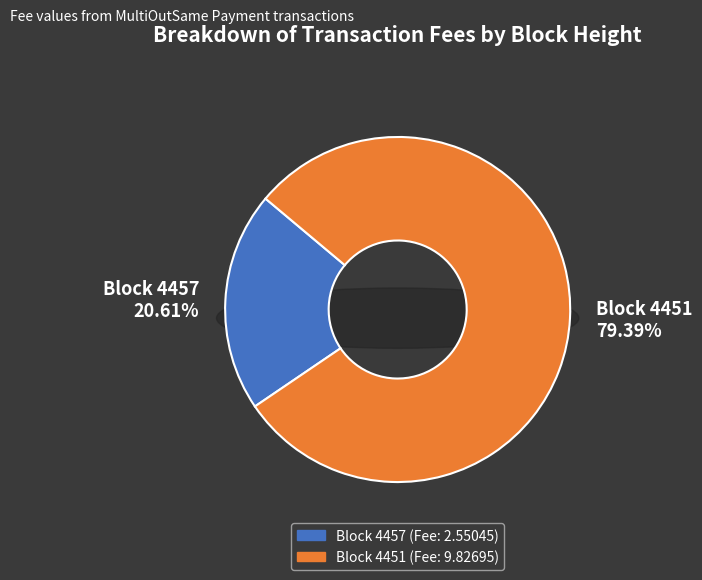

Is 4457 the majority of the pie?

No